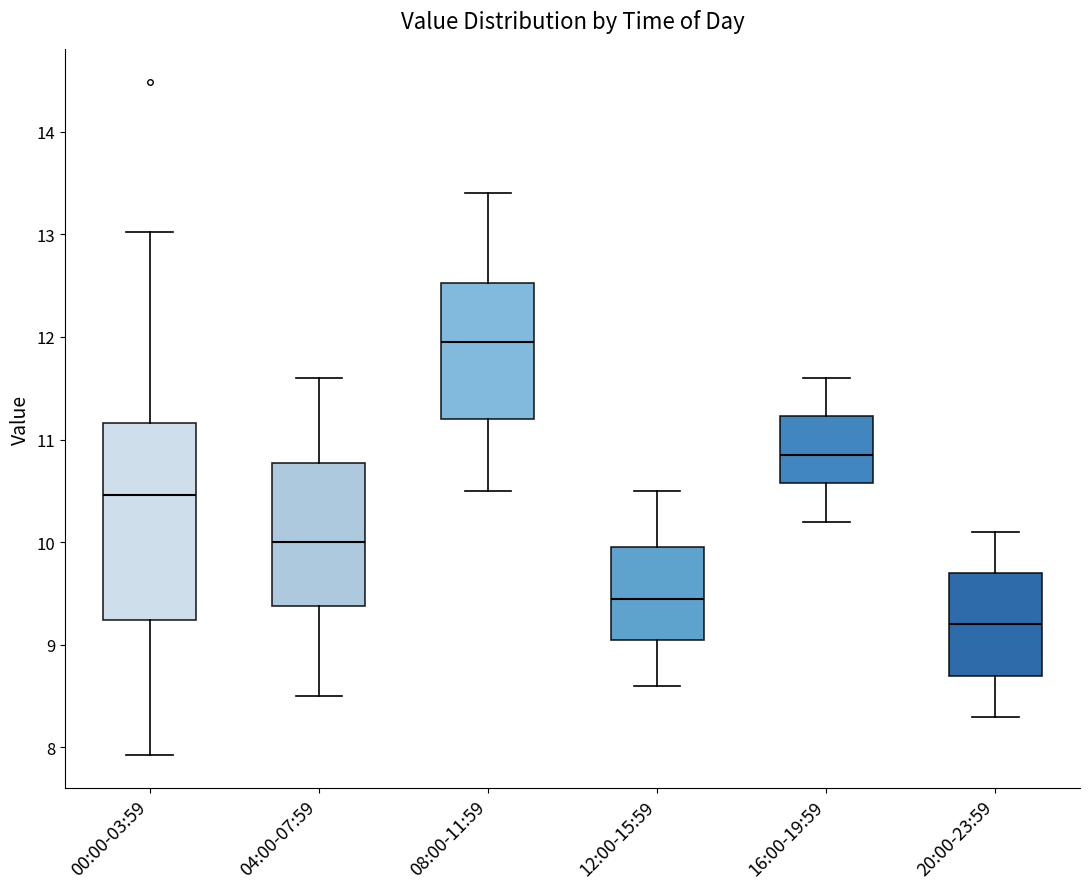

Reading left to right, read every box against the y-axis: the position of its median line, the range the box covers, and the ends of its whiskers. The values are not printed on the chart, so give them approximately, as read against the axis.

00:00-03:59: median 10.5, box 9.2 to 11.2, whiskers 7.9 to 13.0
04:00-07:59: median 10.0, box 9.4 to 10.8, whiskers 8.5 to 11.6
08:00-11:59: median 12.0, box 11.2 to 12.5, whiskers 10.5 to 13.4
12:00-15:59: median 9.5, box 9.1 to 10.0, whiskers 8.6 to 10.5
16:00-19:59: median 10.9, box 10.6 to 11.2, whiskers 10.2 to 11.6
20:00-23:59: median 9.2, box 8.7 to 9.7, whiskers 8.3 to 10.1